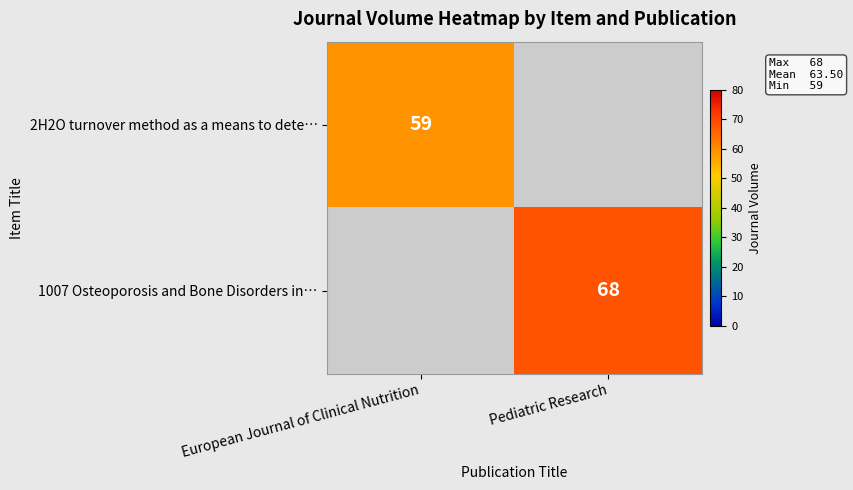

How many categories are shown in the chart?

2